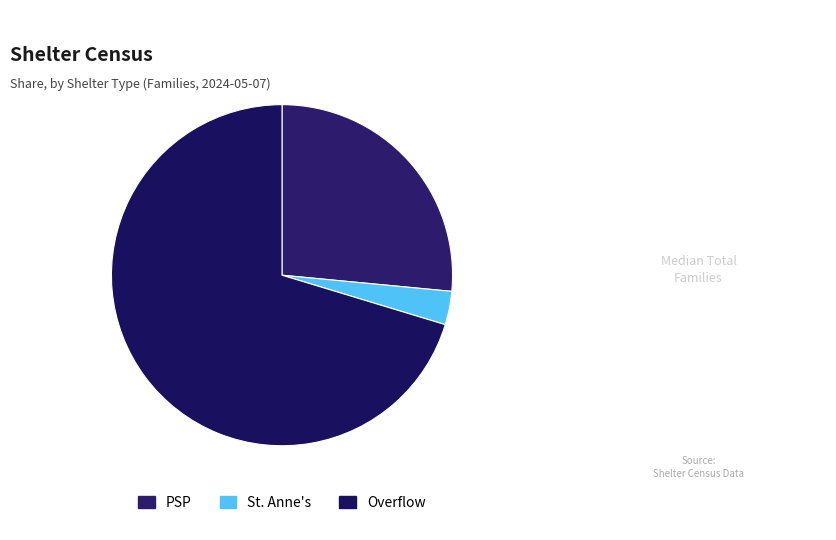

Count the number of slices in the pie.

3